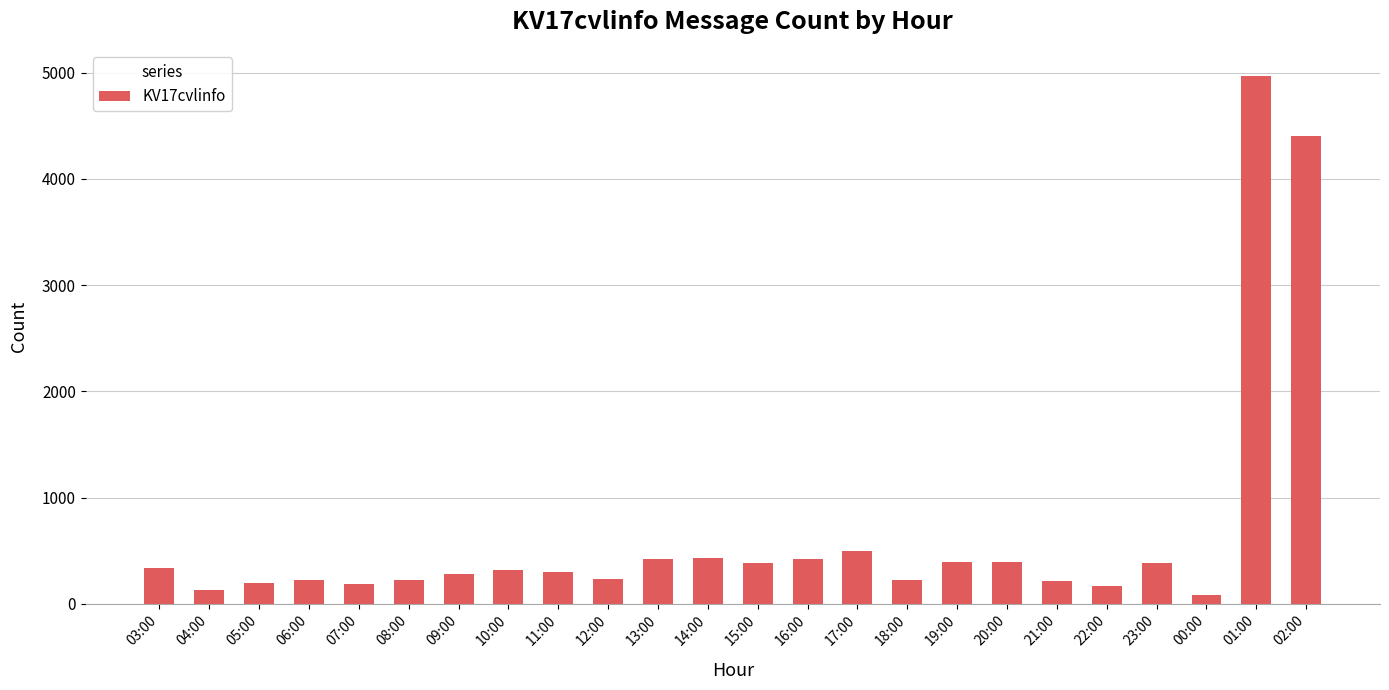

What is the difference between the second highest and second lowest values?

4272